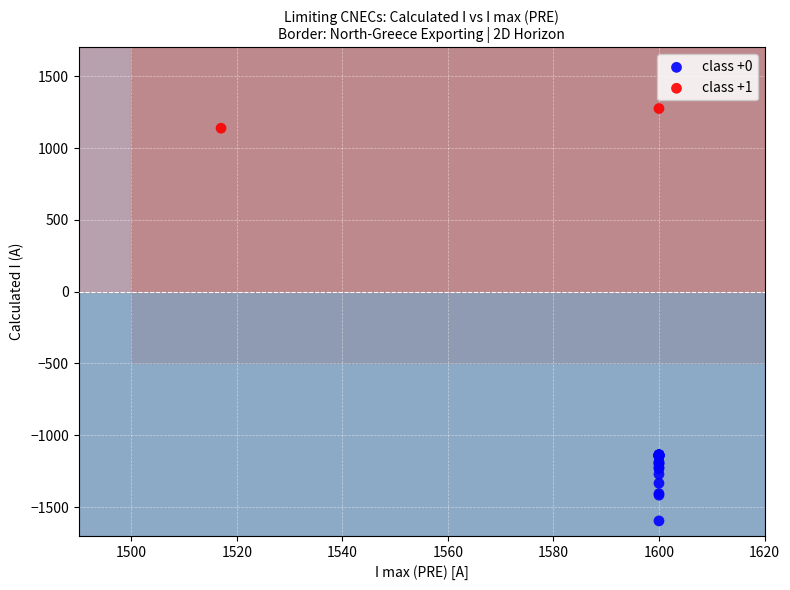

What are all the series names shown in the legend?

class +0, class +1